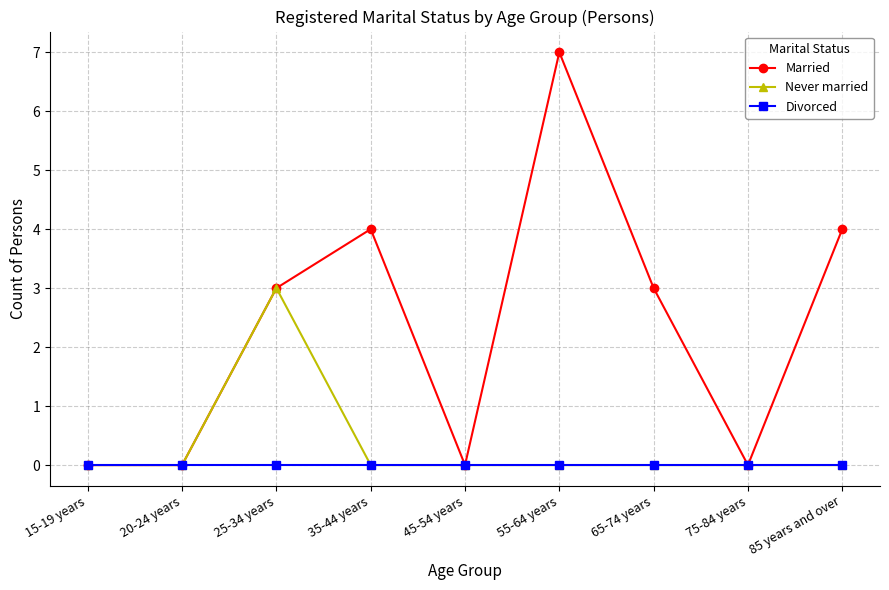

Reading left to right, transcribe all the data shown in this chart.

Married: 0	0	3	4	0	7	3	0	4
Never married: 0	0	3	0	0	0	0	0	0
Divorced: 0	0	0	0	0	0	0	0	0